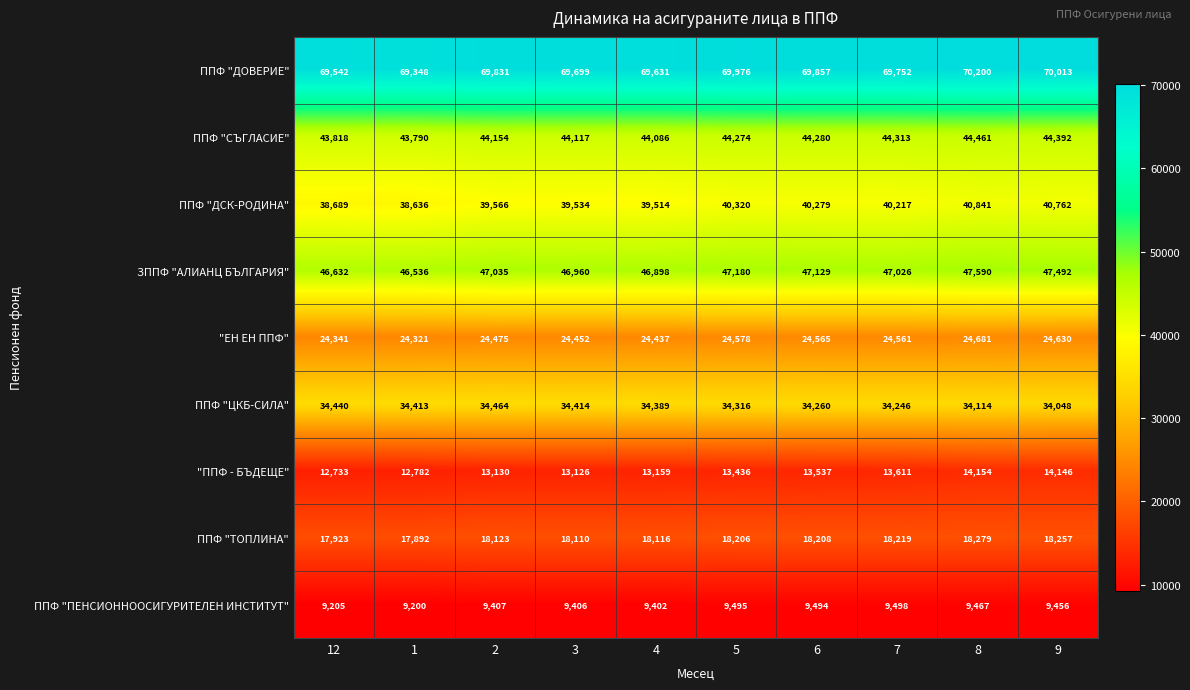

How many series are shown in this chart?

9